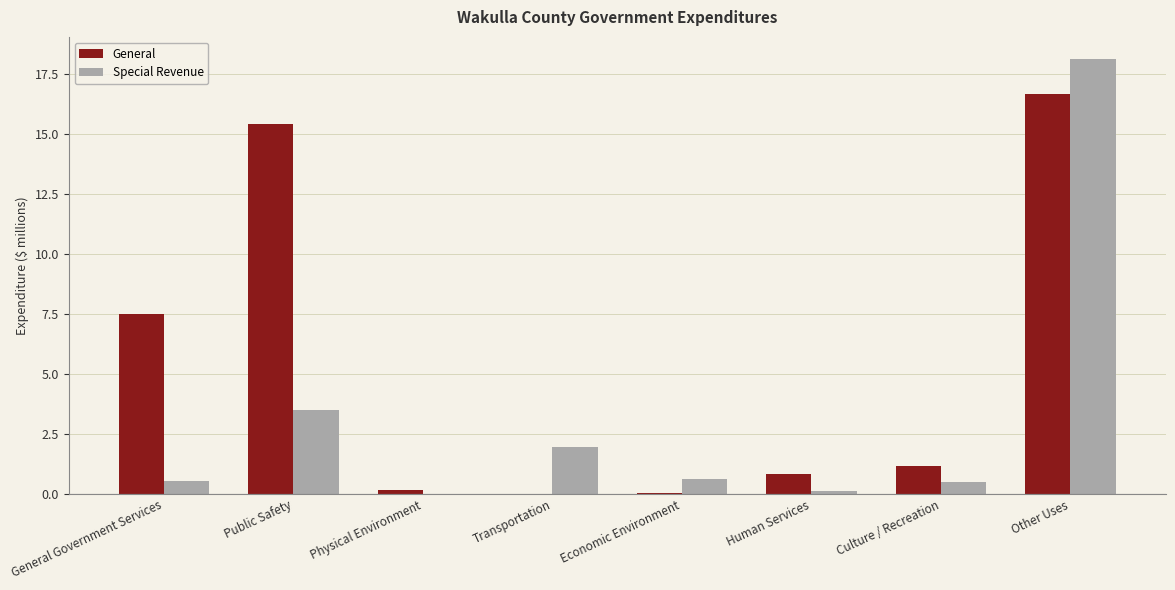

Between Public Safety and Economic Environment, which series saw the biggest shift?

General